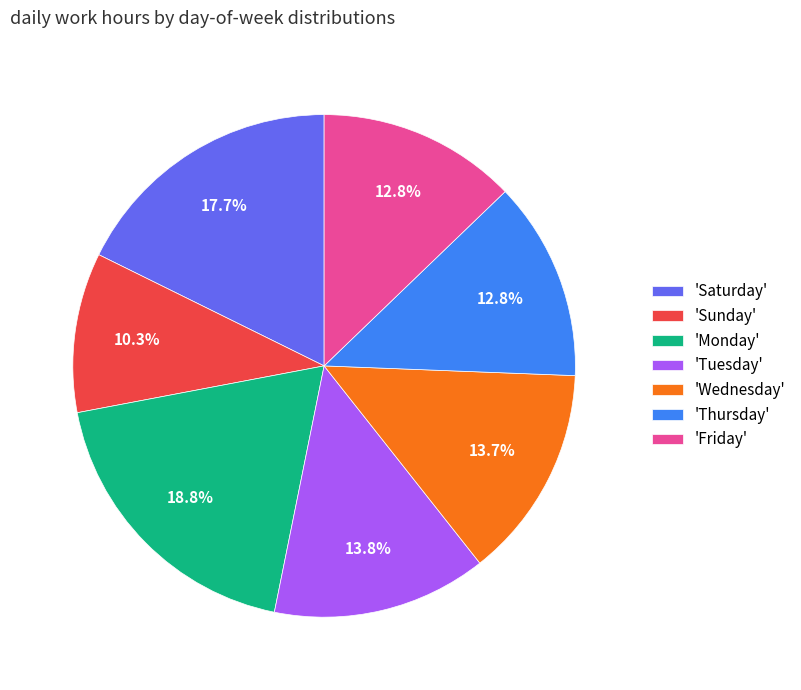

Is there a majority slice in this chart?

No